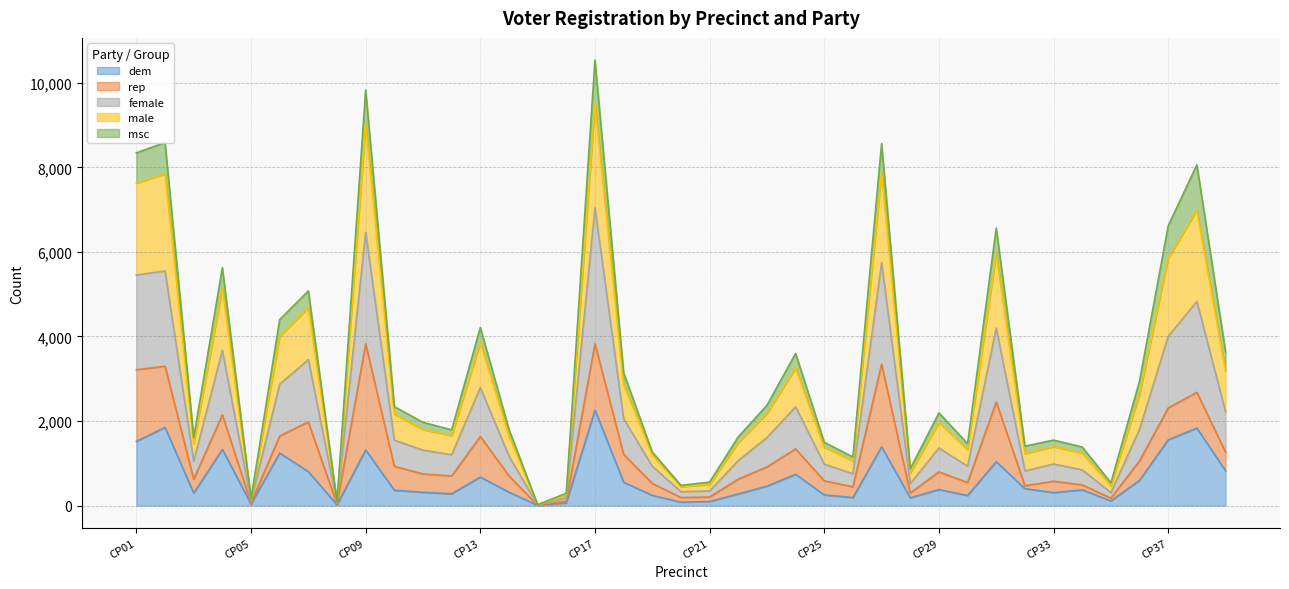

Which label corresponds to the smallest value in the chart?

CP15